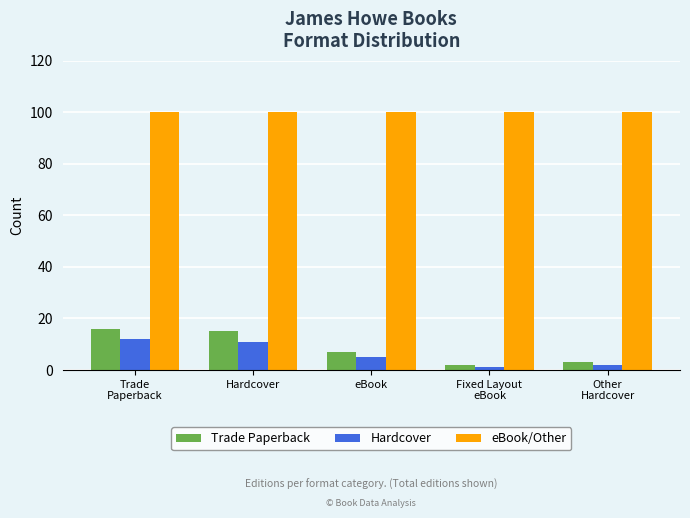

Which series has the largest range (max minus min)?

Trade Paperback